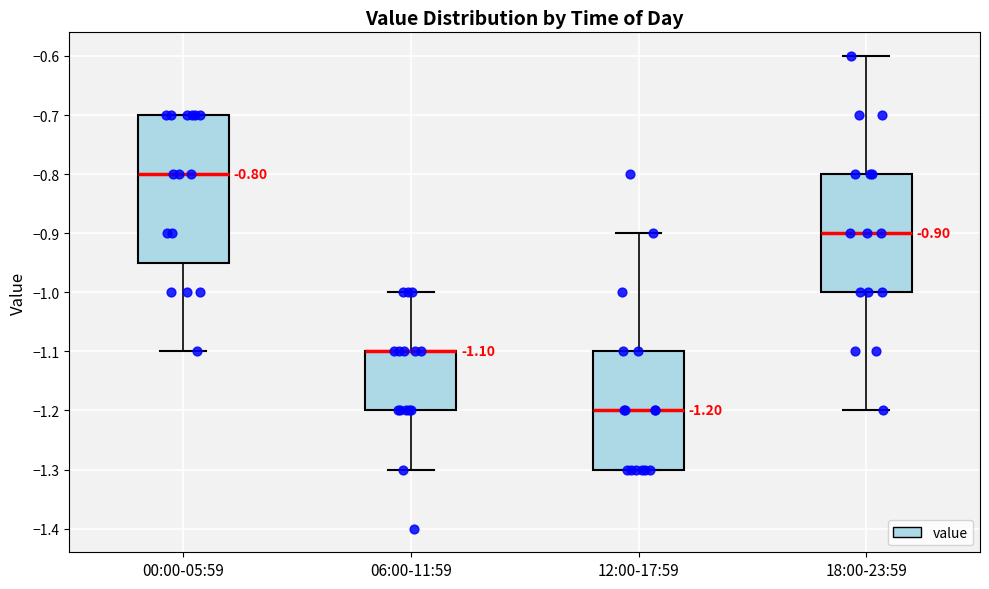

Comparing the boxes themselves (not the whiskers), which one is the tallest?

00:00-05:59